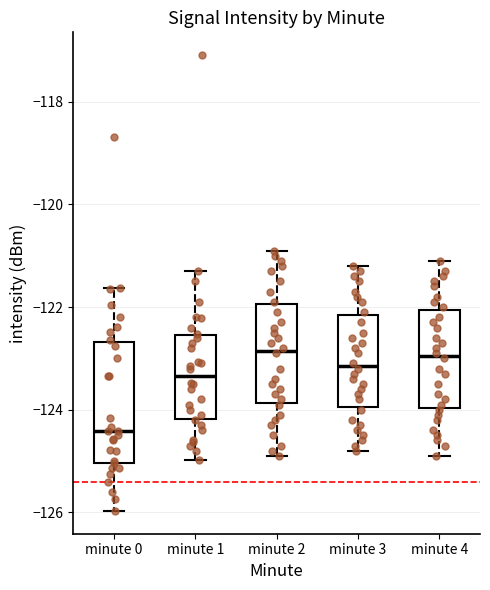

Where is the lower edge of the box for minute 4 on the y-axis? The values are not printed on the chart, so give them approximately, as read against the axis.

-124.0